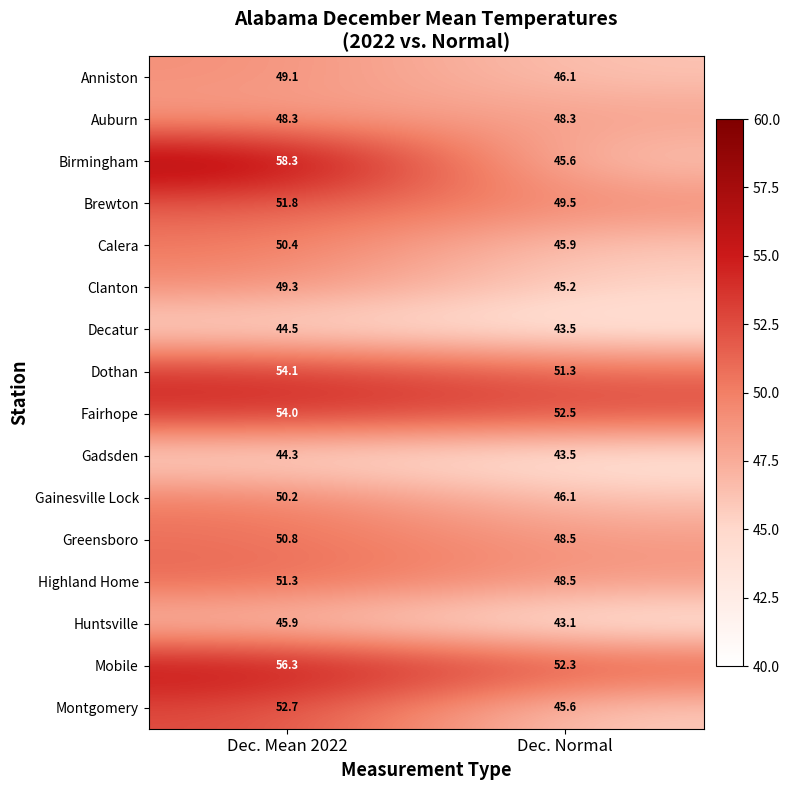

The value of Clanton at Dec. Normal is 17.7. True or false?

False